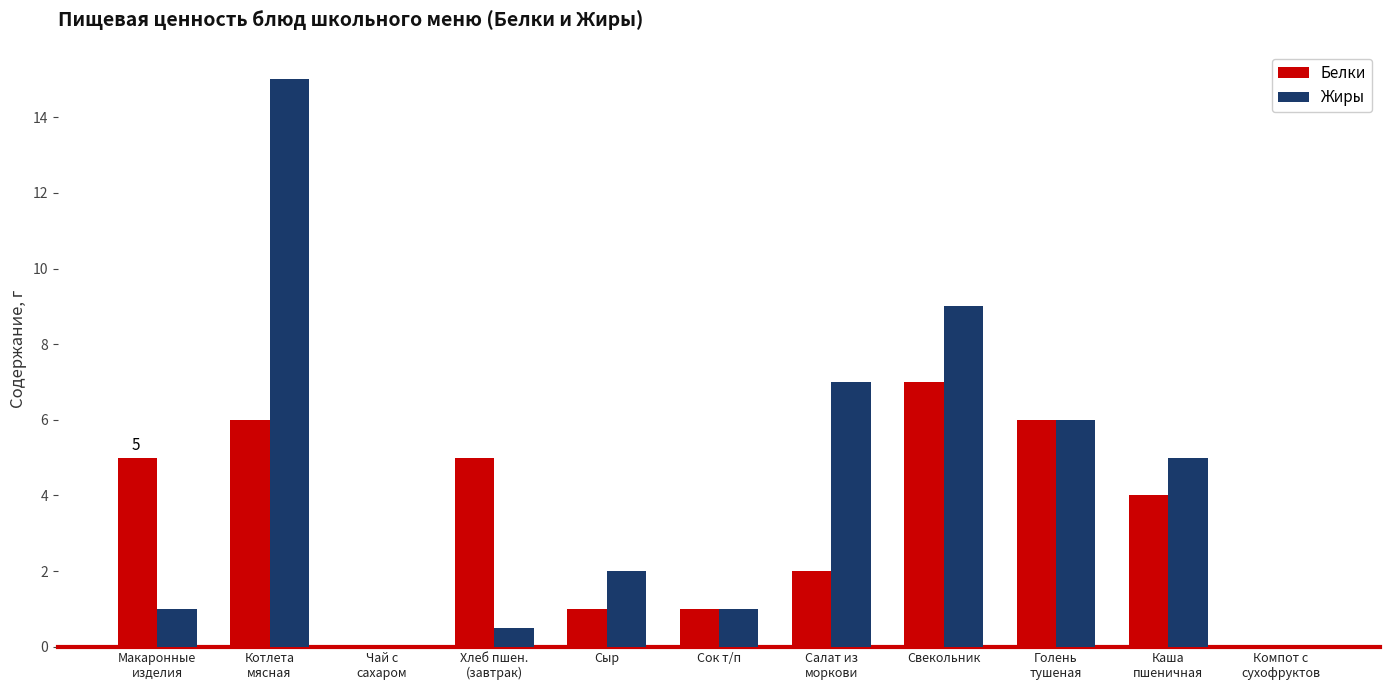

At which category is the sum across all series the highest?

Котлета
мясная